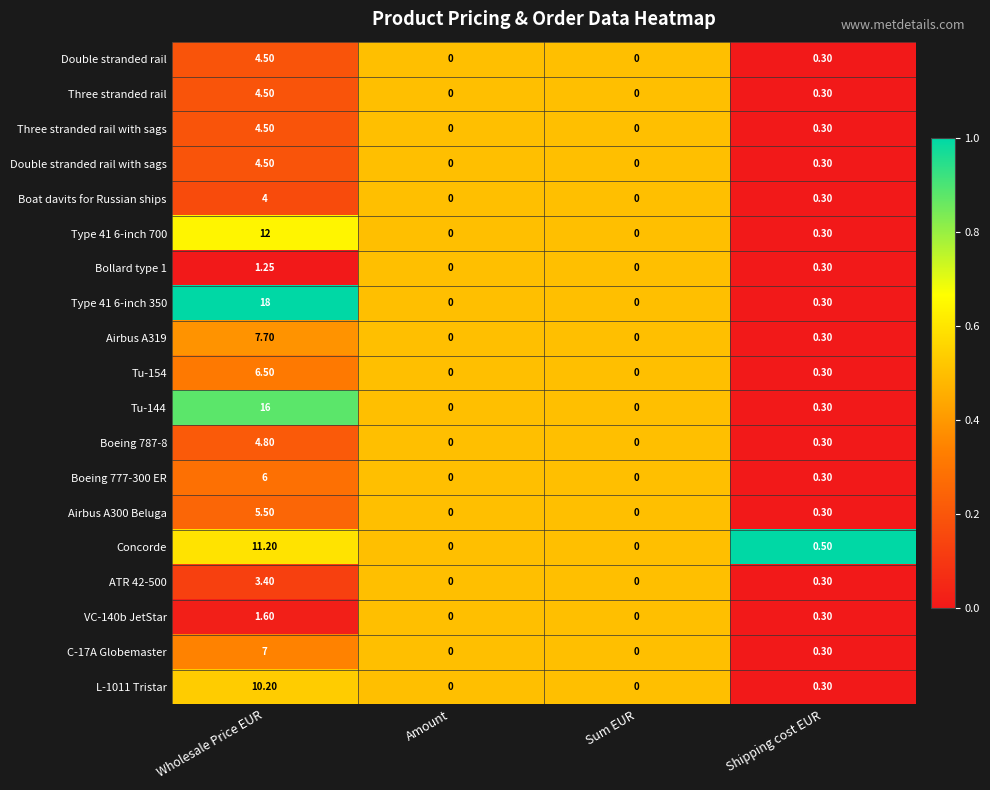

What is the total value across all series at Amount?

0.0